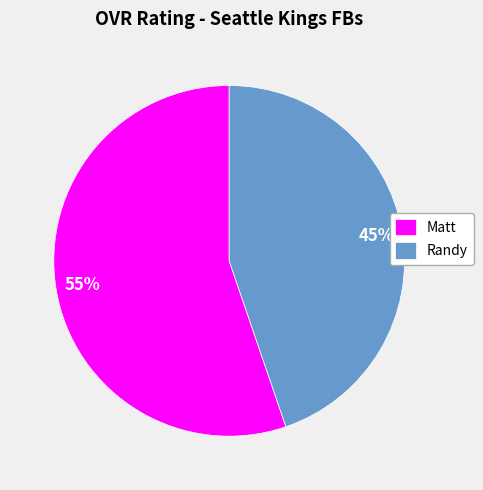

What is the largest slice in the pie chart?

Matt